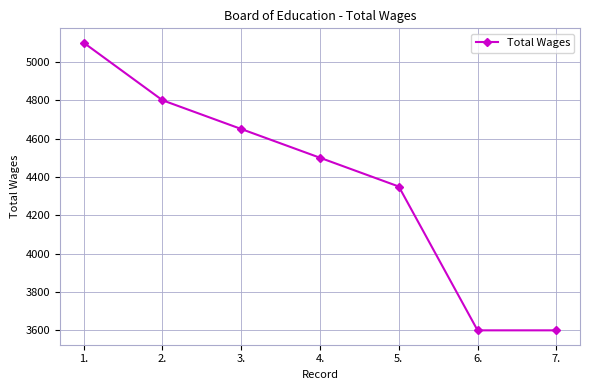

How many values are between 3600 and 4800?

6